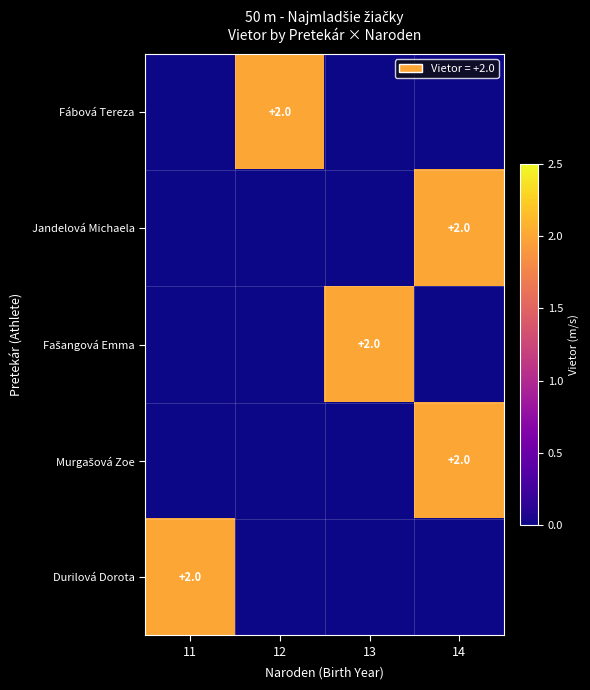

List the labels in order of Fašangová Emma value, largest first.

13, 11, 12, 14